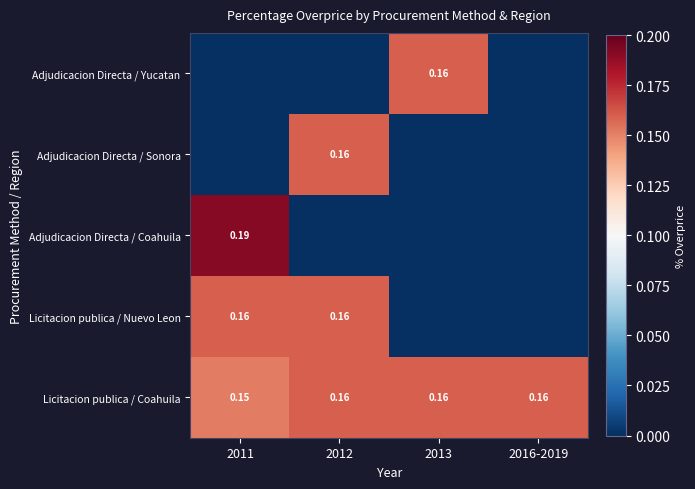

Where is Licitacion publica / Nuevo Leon nearest to the value 0?

2013